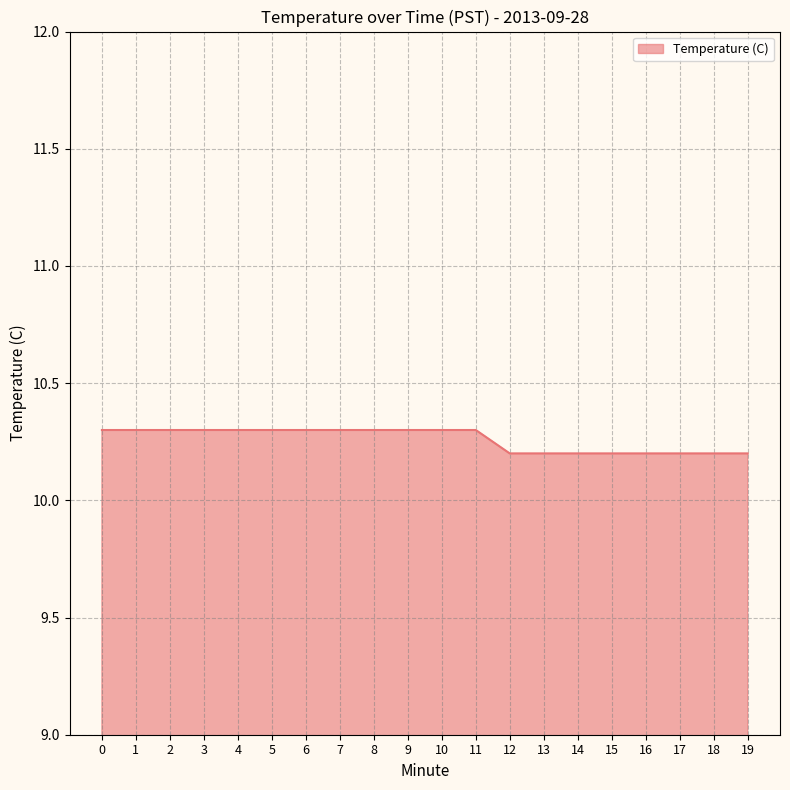

What is the difference between the values at 0 and 14?

0.1